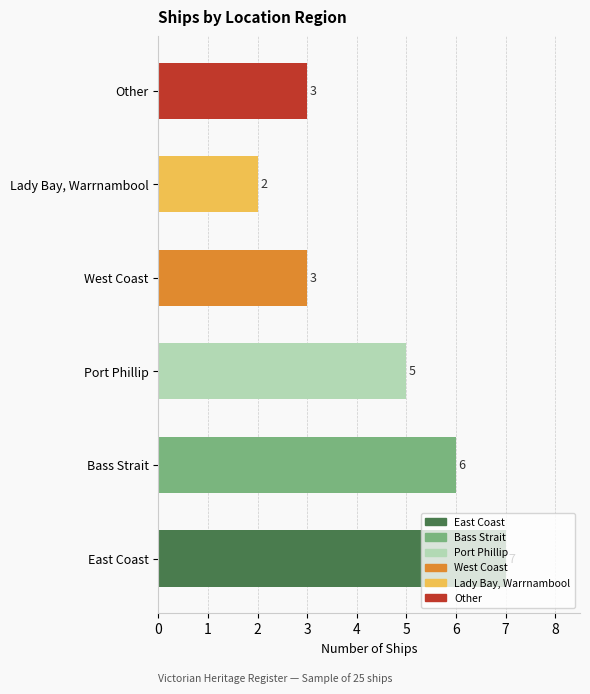

How many bars are there in total?

6